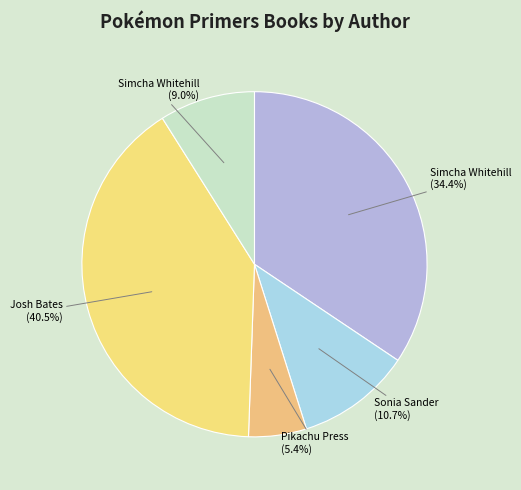

How many segments does this pie chart have?

5